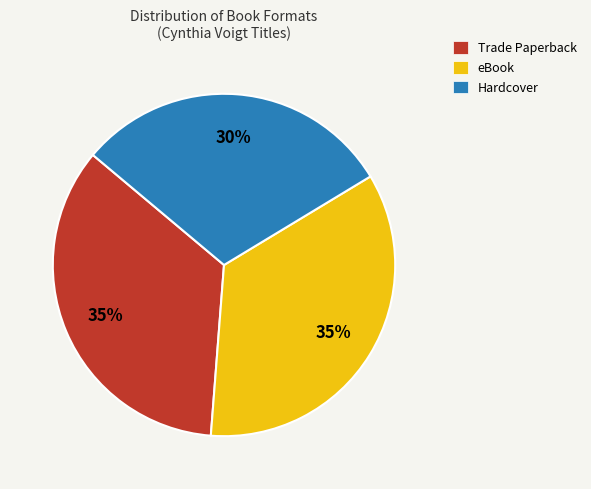

Do Trade Paperback and Hardcover together represent more than half of the pie?

Yes